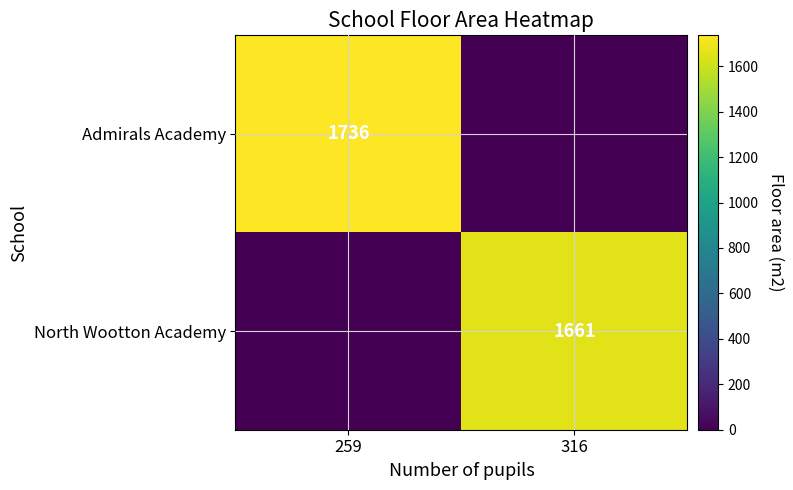

The Admirals Academy series shows 1736 at 259. True or false?

True